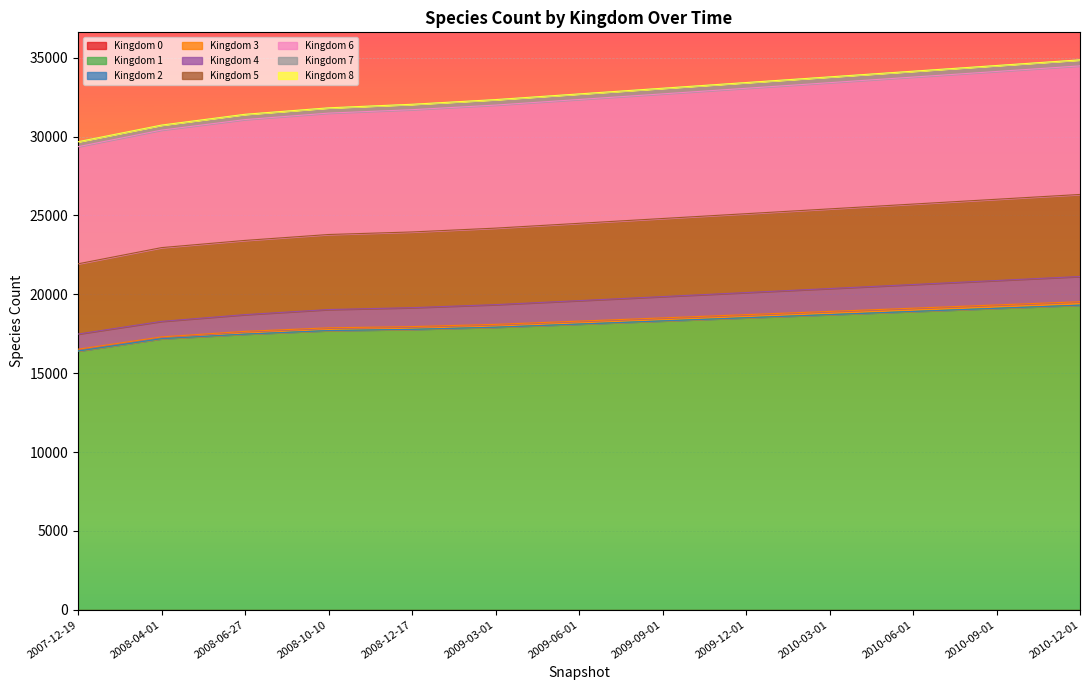

True or false: 1 and 6 cross at least once.

False